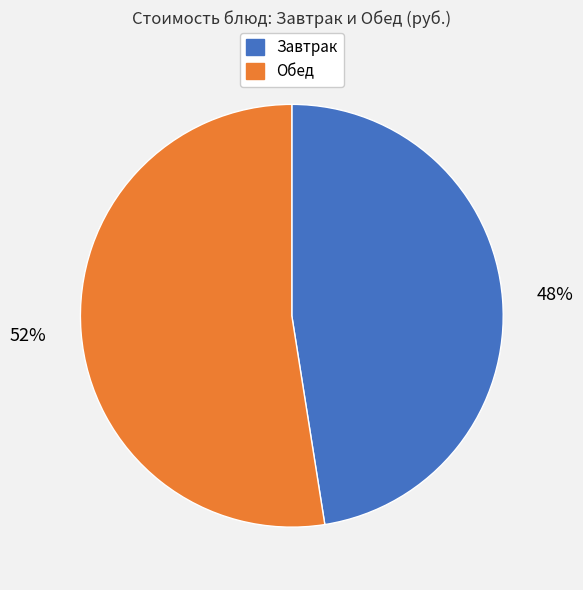

Is the sum of Завтрак and Обед greater than half?

Yes